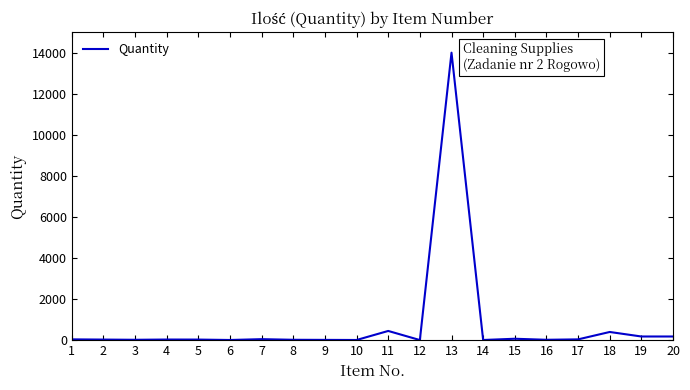

What is the ratio of the value at 11 to the value at 4?

14.1